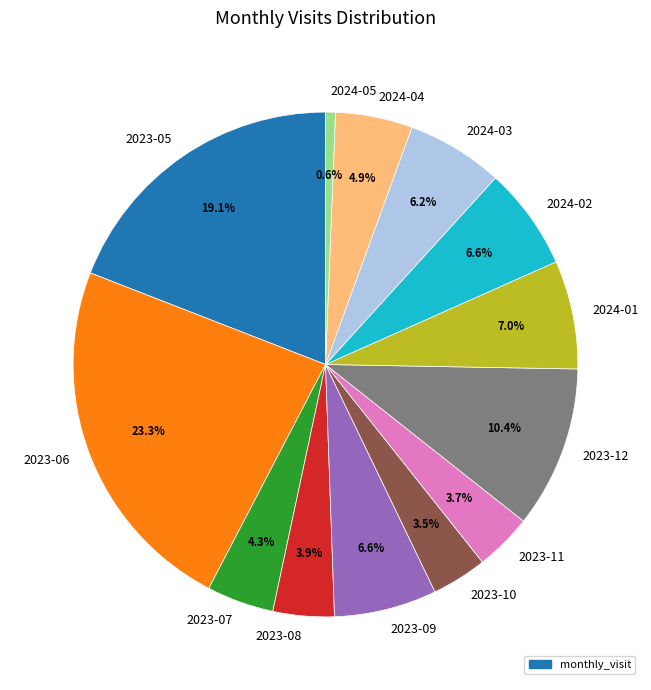

What is the ratio of the value at 2024-02 to the value at 2023-10?

1.9